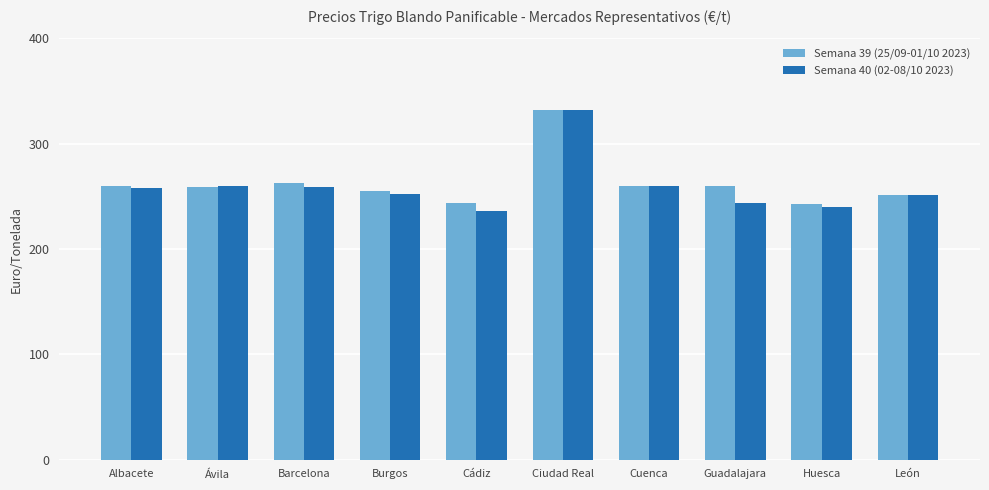

How many bars are there in total?

20